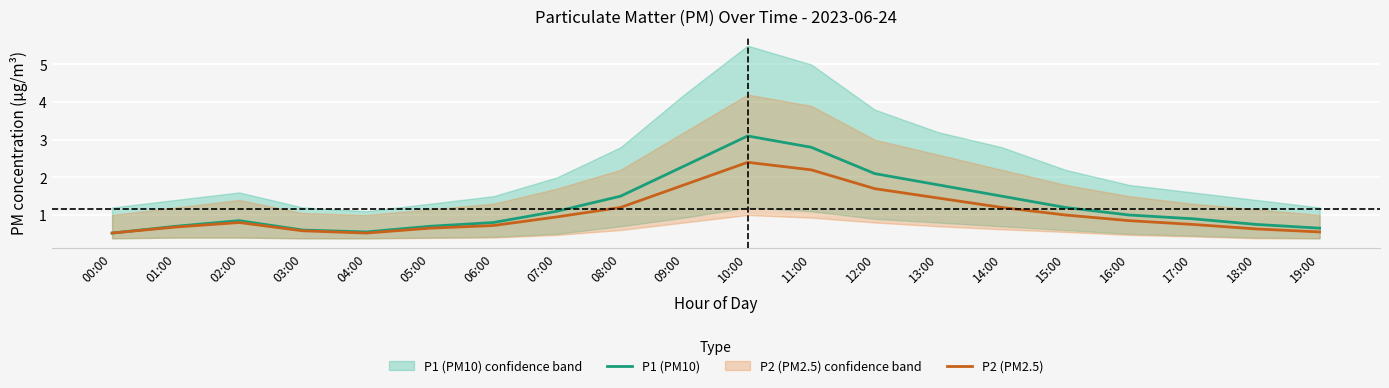

Reading left to right, transcribe all the data shown in this chart.

P1 (PM10): 00:00=0.5	01:00=0.7	02:00=0.8	03:00=0.6	04:00=0.6	05:00=0.7	06:00=0.8	07:00=1.1	08:00=1.5	09:00=2.3	10:00=3.1	11:00=2.8	12:00=2.1	13:00=1.8	14:00=1.5	15:00=1.2	16:00=1.0	17:00=0.9	18:00=0.8	19:00=0.7
P2 (PM2.5): 00:00=0.5	01:00=0.7	02:00=0.8	03:00=0.6	04:00=0.5	05:00=0.7	06:00=0.7	07:00=0.9	08:00=1.2	09:00=1.8	10:00=2.4	11:00=2.2	12:00=1.7	13:00=1.4	14:00=1.2	15:00=1.0	16:00=0.8	17:00=0.8	18:00=0.6	19:00=0.6